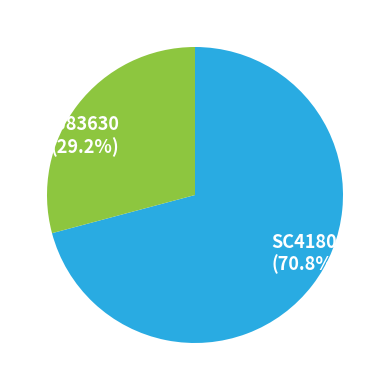

To the nearest percent, what portion does SC418047 represent?

71%